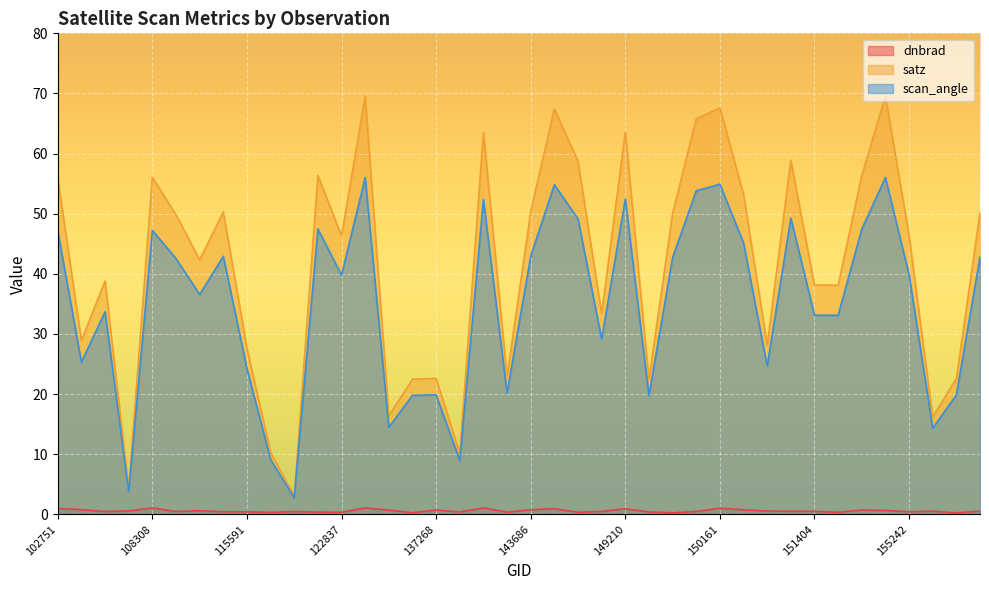

True or false: scan_angle has a value of 54.8 at 143889.

True